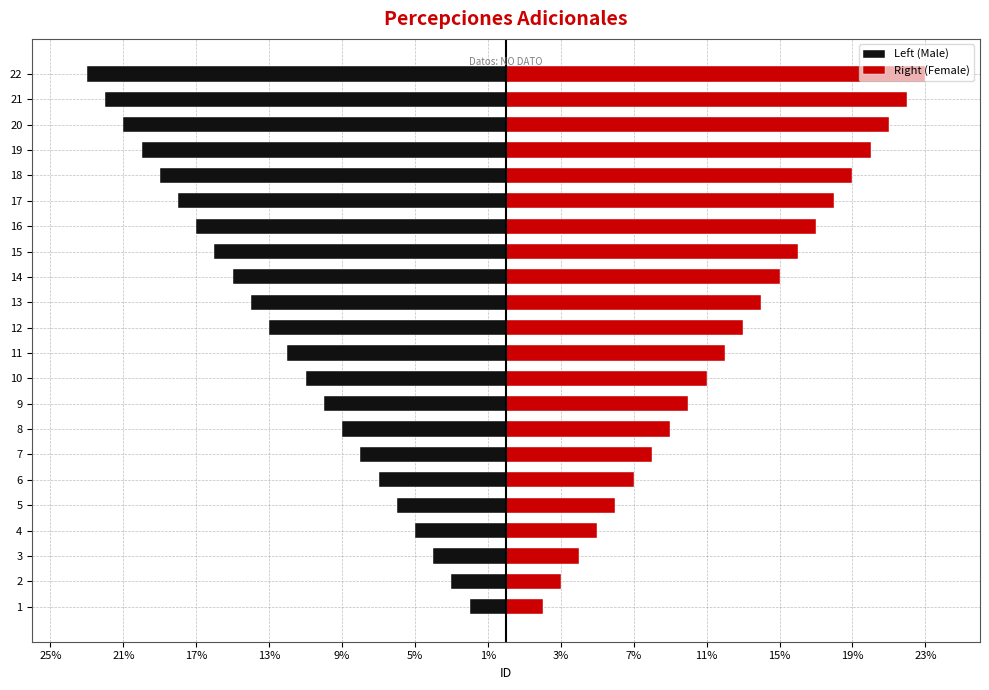

What is the sum of all Left (Male) values?

-275